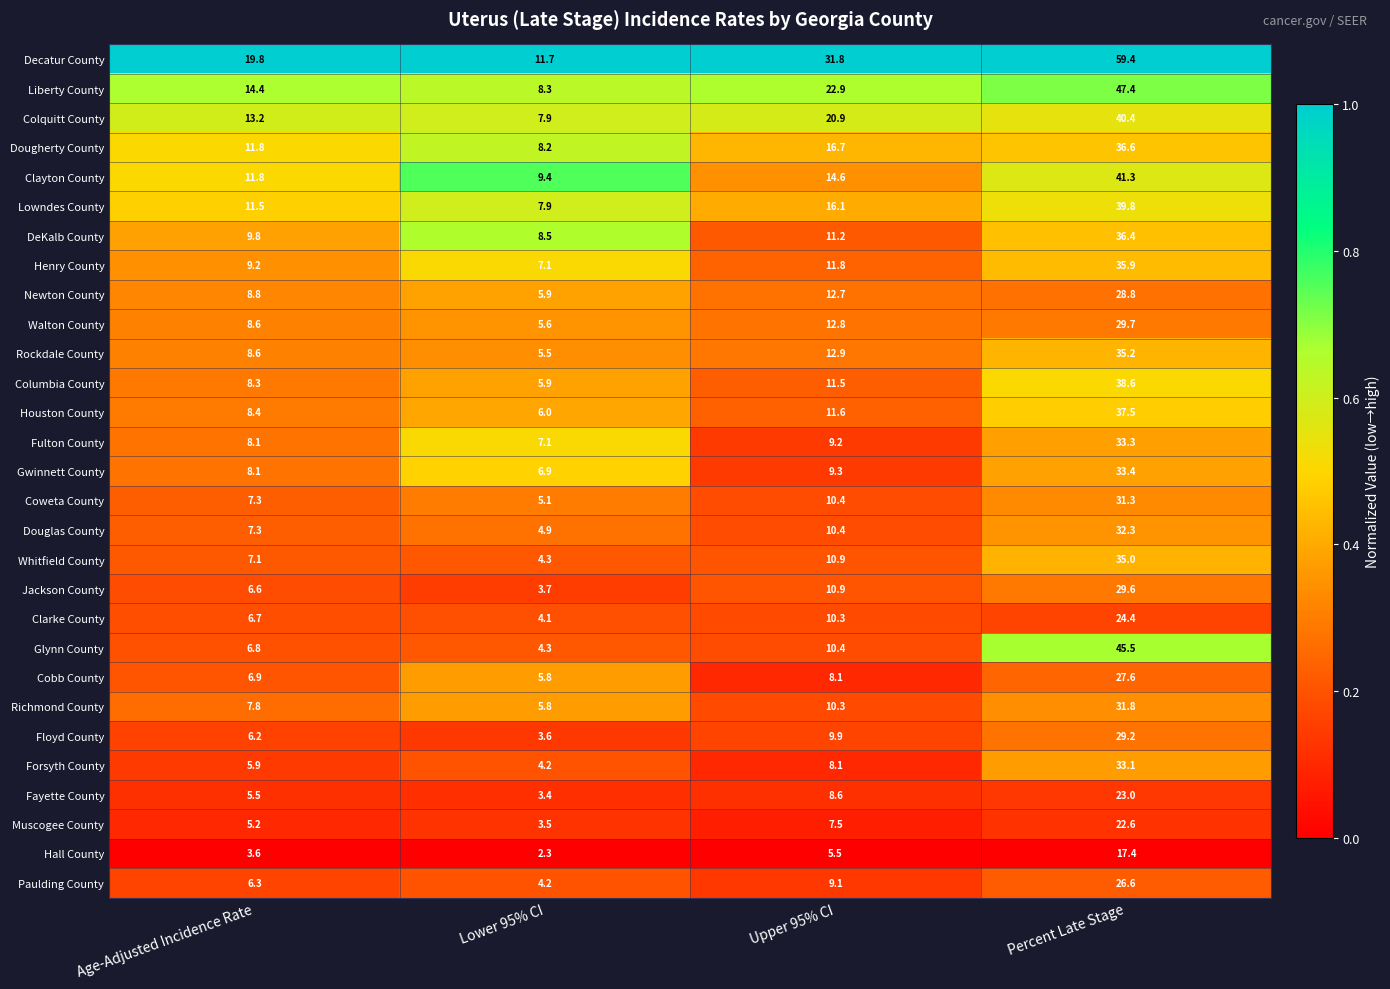

At which category is the sum across all series the highest?

Percent Late Stage